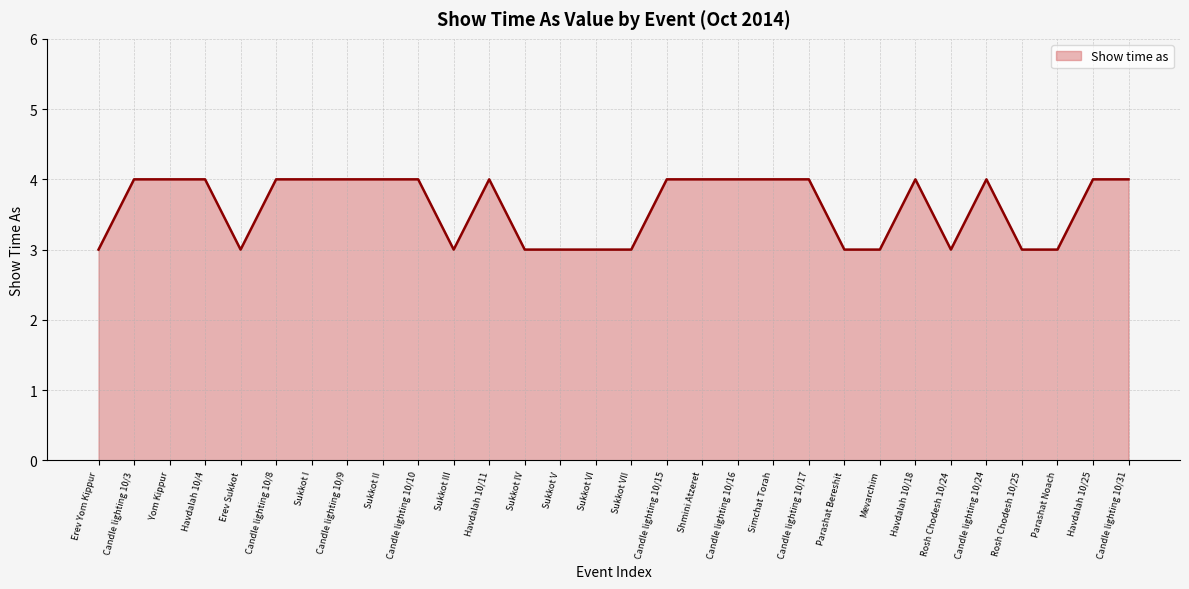

Reading left to right, extract all data points from this chart.

Erev Yom Kippur=3	Candle lighting 10/3=4	Yom Kippur=4	Havdalah 10/4=4	Erev Sukkot=3	Candle lighting 10/8=4	Sukkot I=4	Candle lighting 10/9=4	Sukkot II=4	Candle lighting 10/10=4	Sukkot III=3	Havdalah 10/11=4	Sukkot IV=3	Sukkot V=3	Sukkot VI=3	Sukkot VII=3	Candle lighting 10/15=4	Shmini Atzeret=4	Candle lighting 10/16=4	Simchat Torah=4	Candle lighting 10/17=4	Parashat Bereshit=3	Mevarchim=3	Havdalah 10/18=4	Rosh Chodesh 10/24=3	Candle lighting 10/24=4	Rosh Chodesh 10/25=3	Parashat Noach=3	Havdalah 10/25=4	Candle lighting 10/31=4